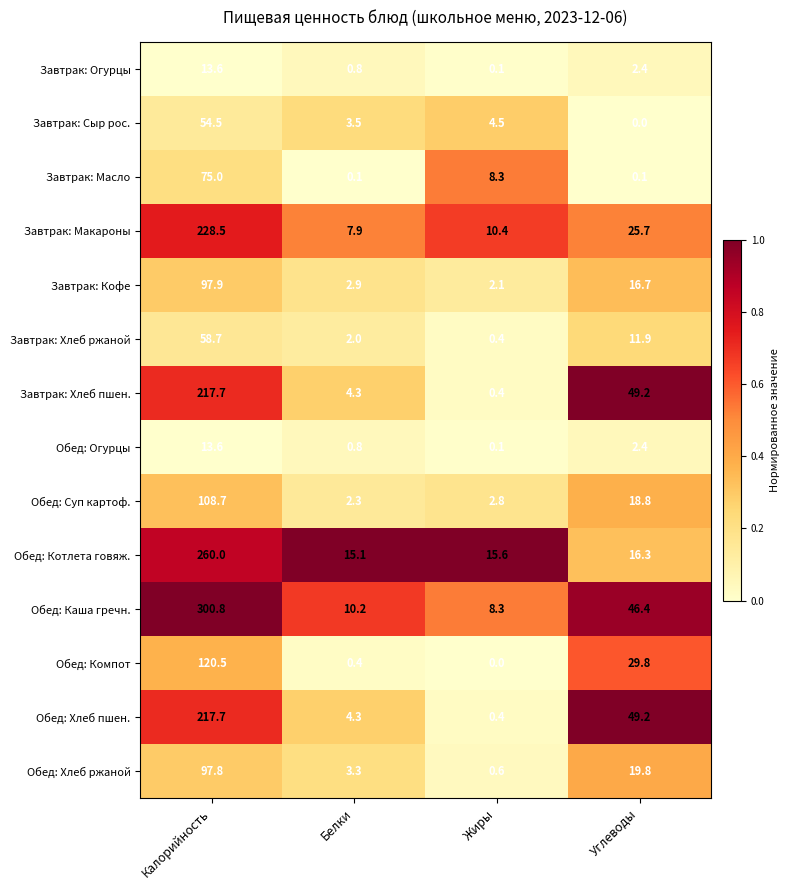

Between Белки and Жиры, which series saw the biggest shift?

Завтрак: Масло